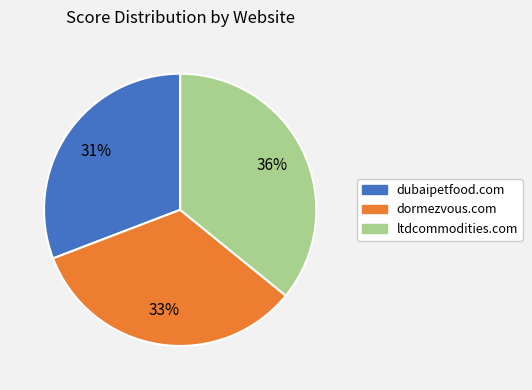

Which slice is the largest?

ltdcommodities.com